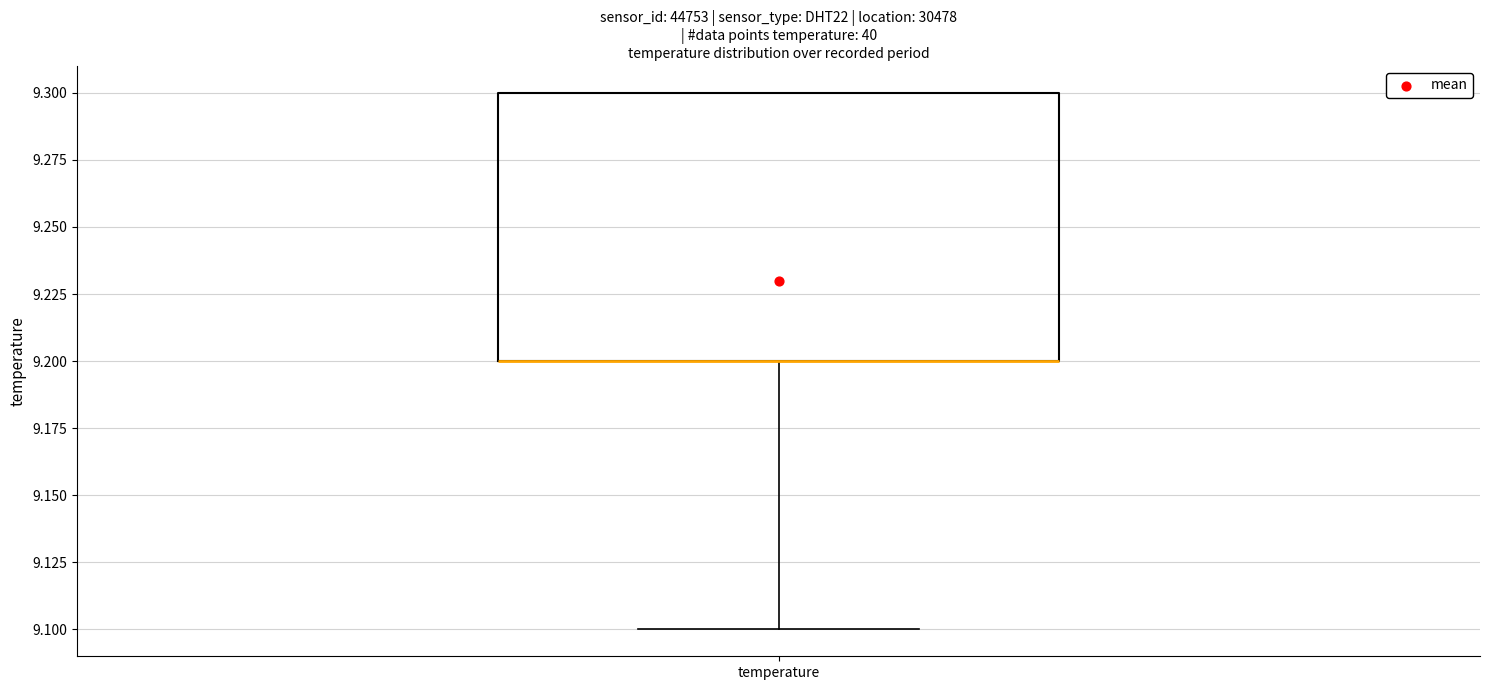

Transcribe this box plot: give where the median line is, the range the box spans, and where the two whiskers end, as read against the y-axis. The values are not printed on the chart, so give them approximately, as read against the axis.

median 9.2 (drawn on the box's lower edge), box 9.2 to 9.3, whiskers 9.1 to 9.3